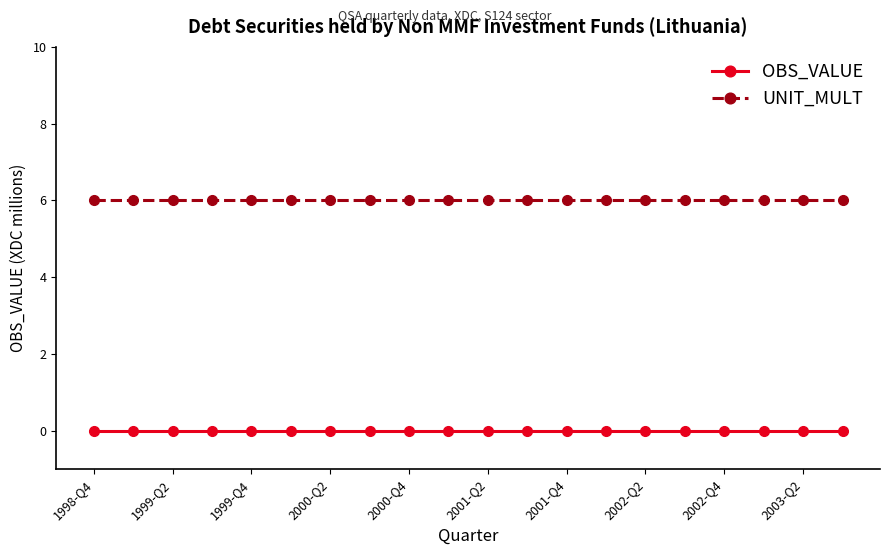

Which series has the largest total across all categories?

UNIT_MULT